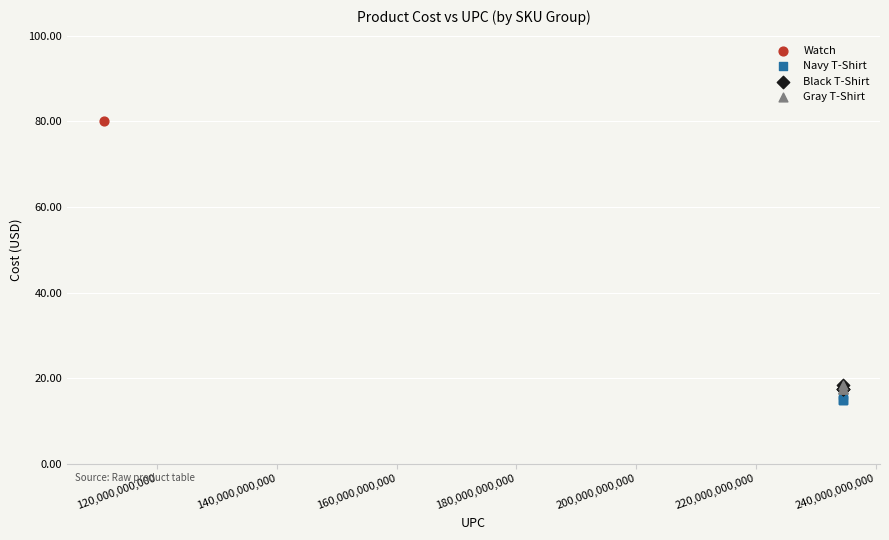

Which series contains the highest Y value?

Watch